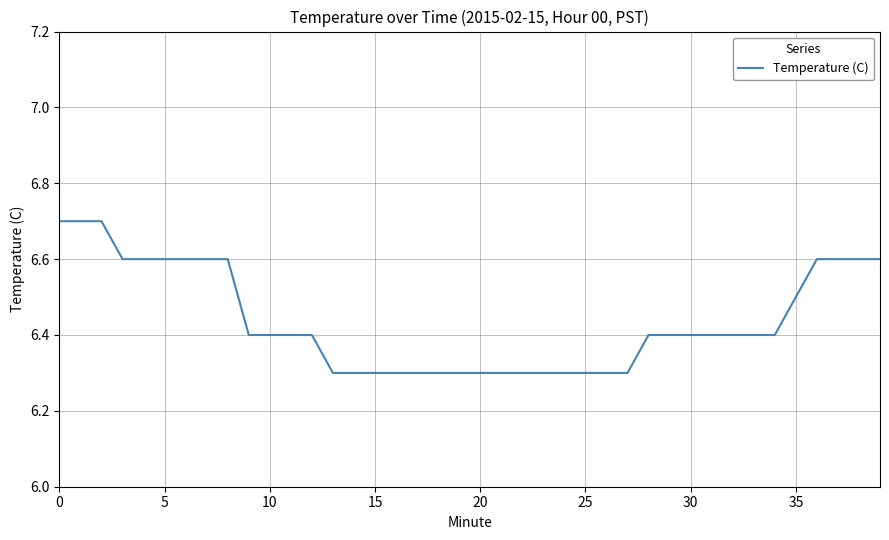

What is the smallest value displayed?

6.3